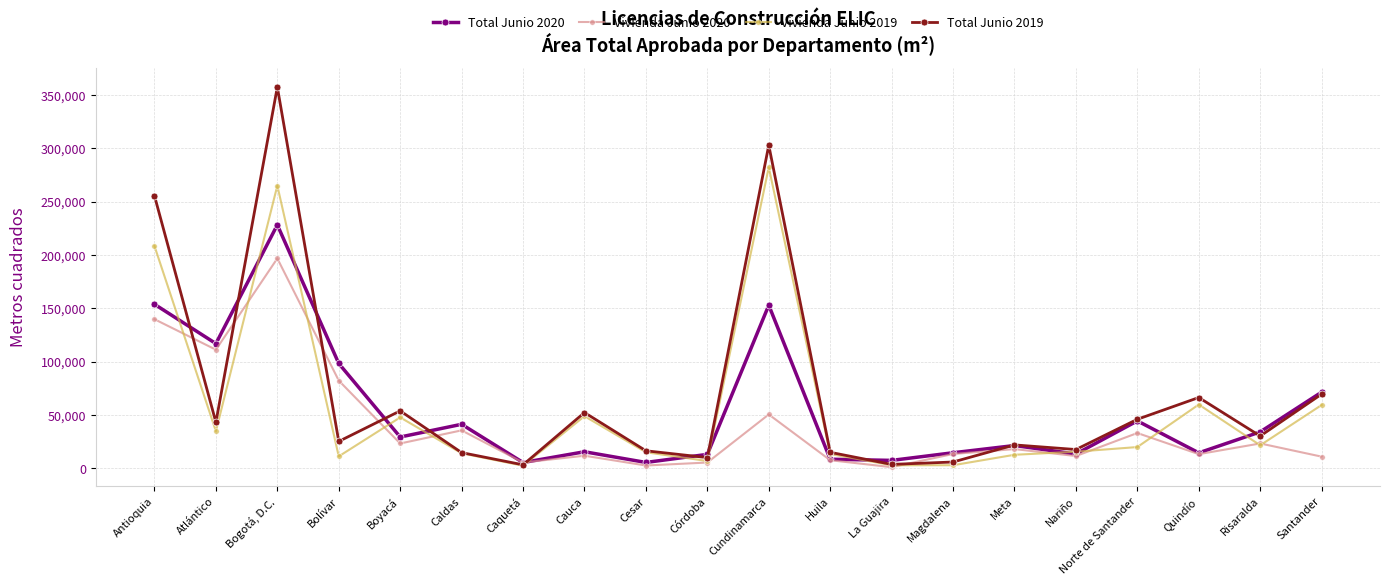

Is it true that Vivienda Junio 2019 equals 13979 at Caldas?

True